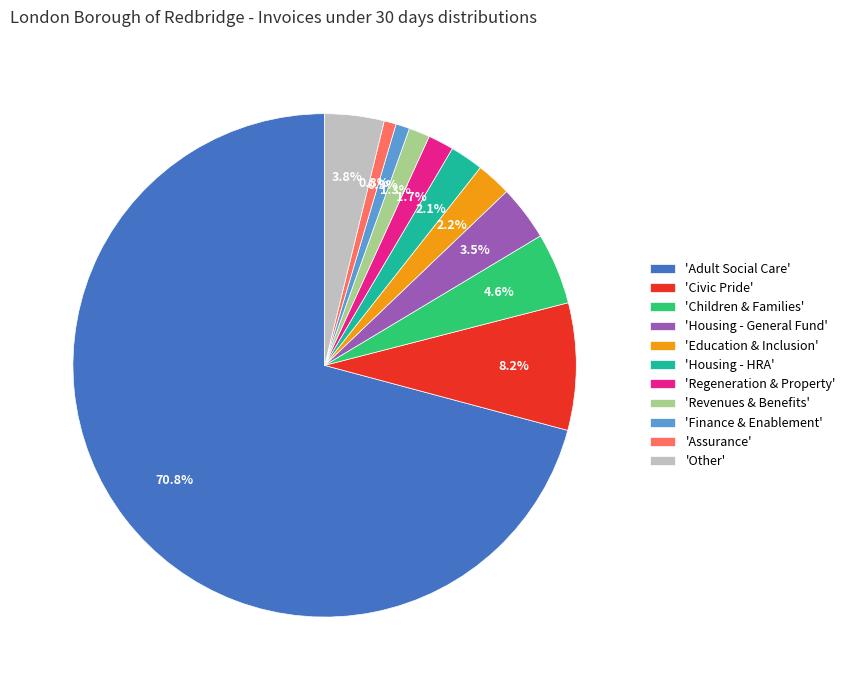

Is there a majority slice in this chart?

Yes